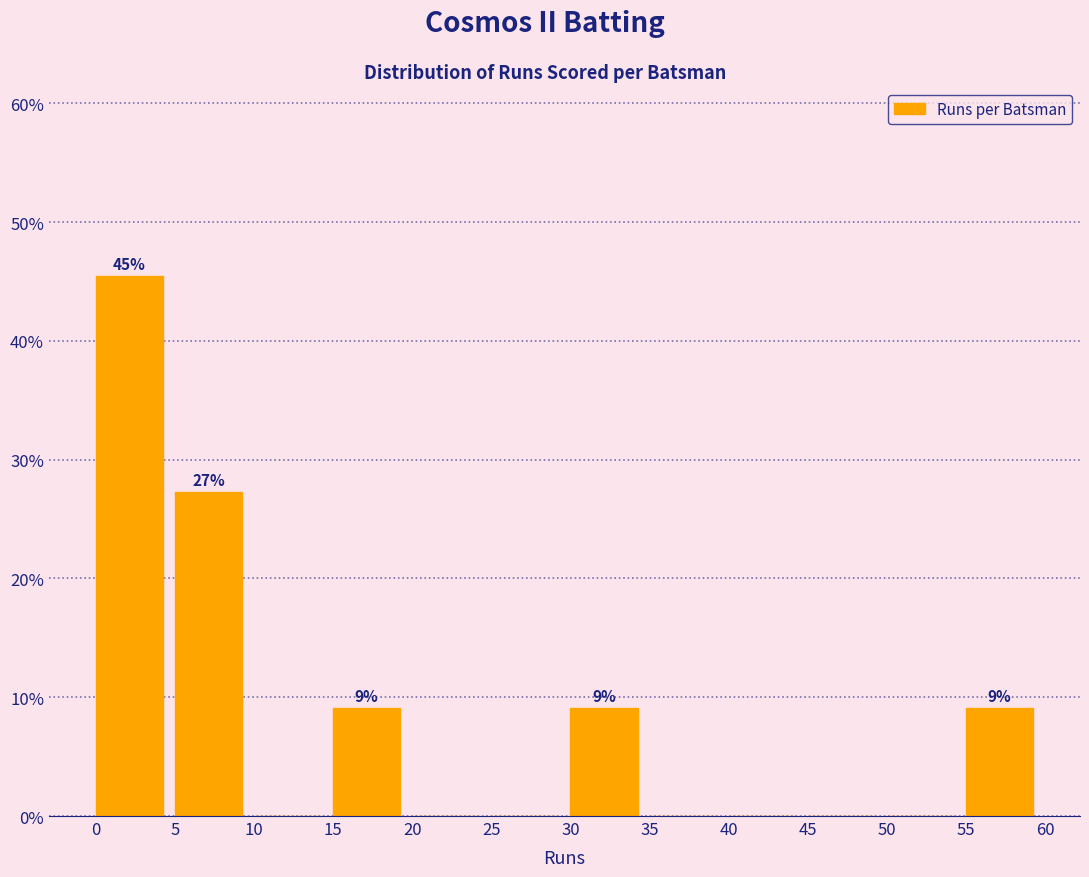

Over which range of the x-axis is the bar tallest?

0 to 5